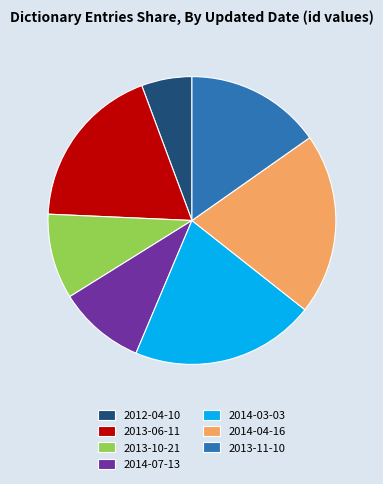

How many slices are in this pie chart?

7